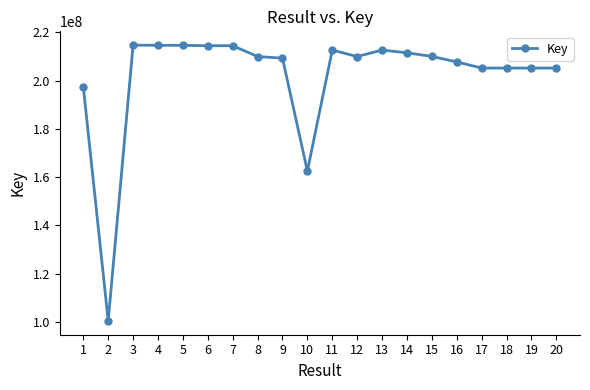

Is it true that the value at 16 is 207739444?

True